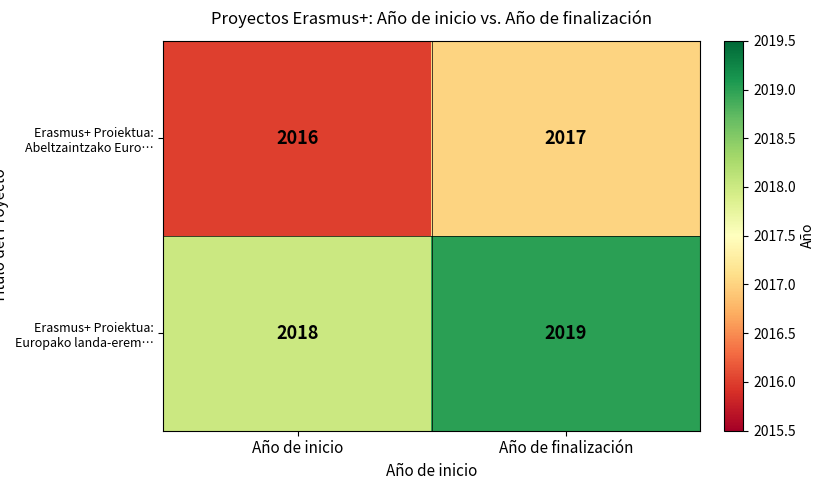

What is the spread (max minus min) of values at Año de finalización?

2